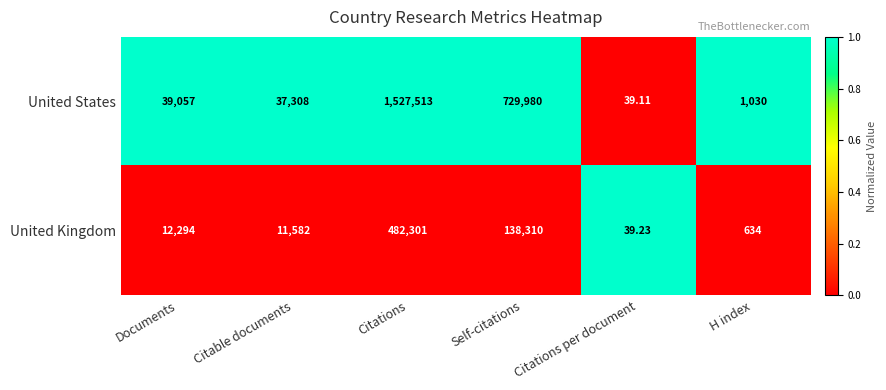

Which series has the widest spread of values?

United States